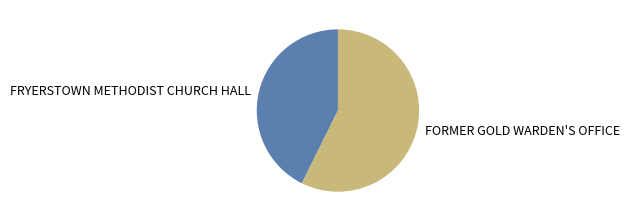

Which slice represents more than half of the pie?

FORMER GOLD WARDEN'S OFFICE